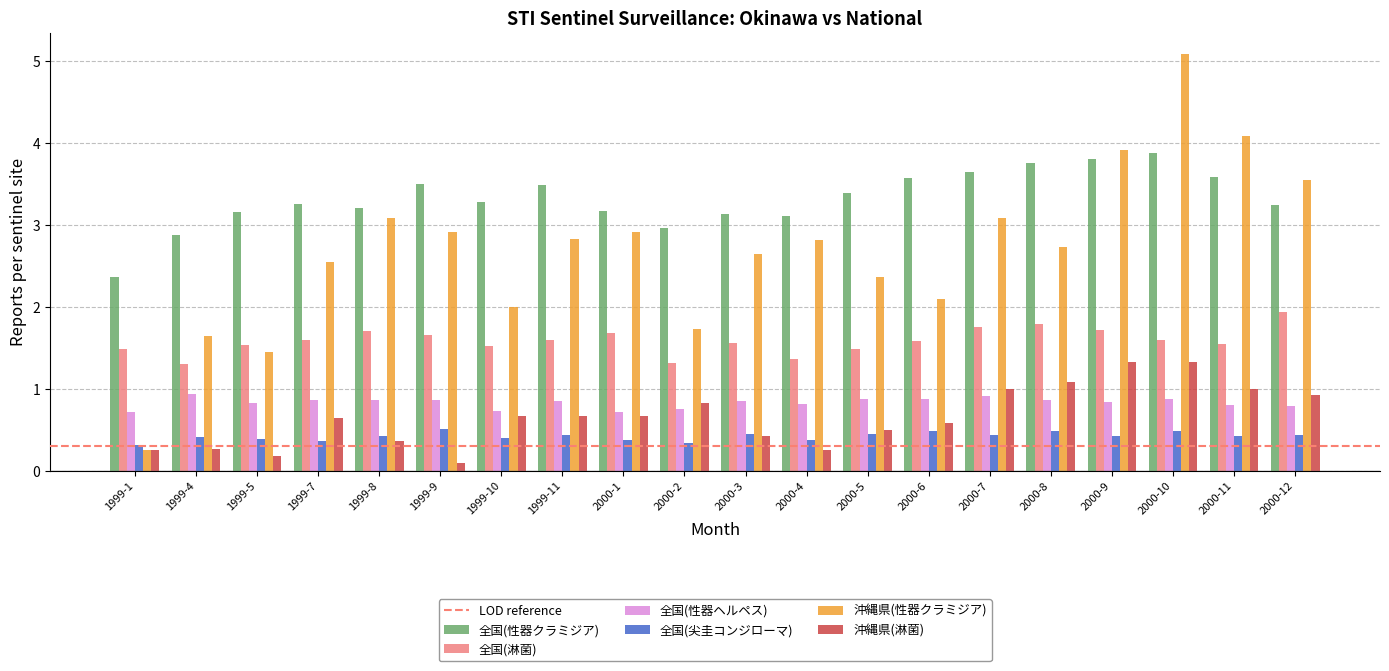

Rank the series by their maximum value, from highest to lowest.

沖縄県(性器クラミジア), 全国(性器クラミジア), 全国(淋菌), 沖縄県(淋菌), 全国(性器ヘルペス), 全国(尖圭コンジローマ)